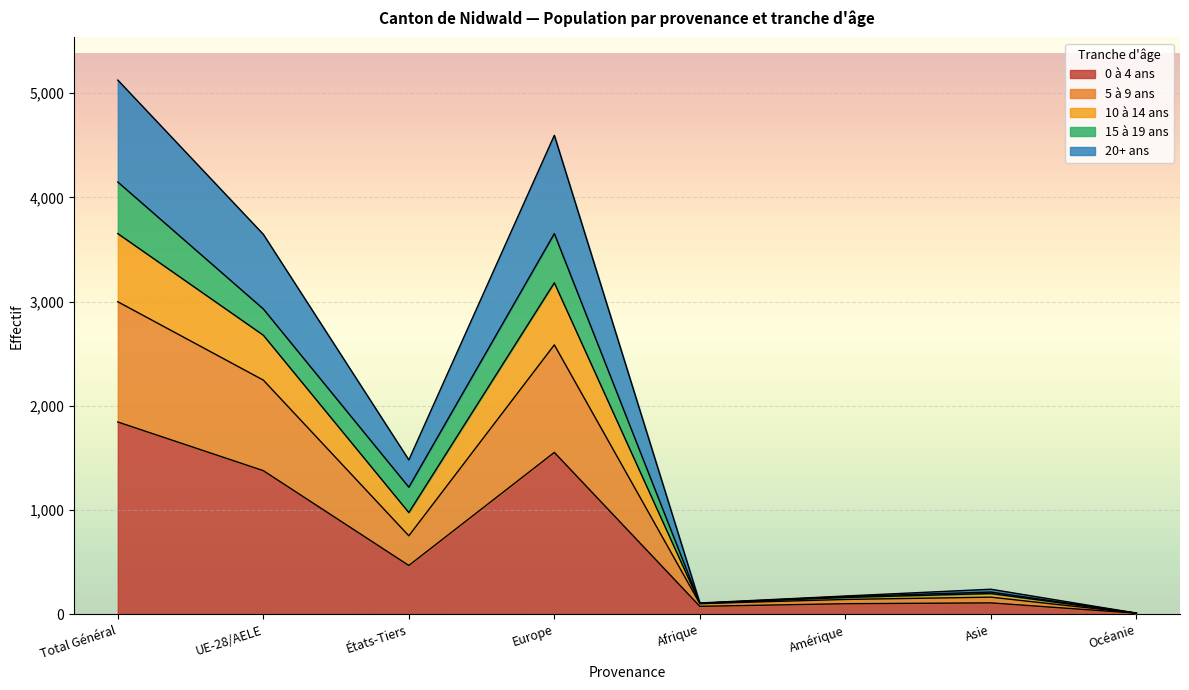

Does the chart display data point markers on the line(s)?

No